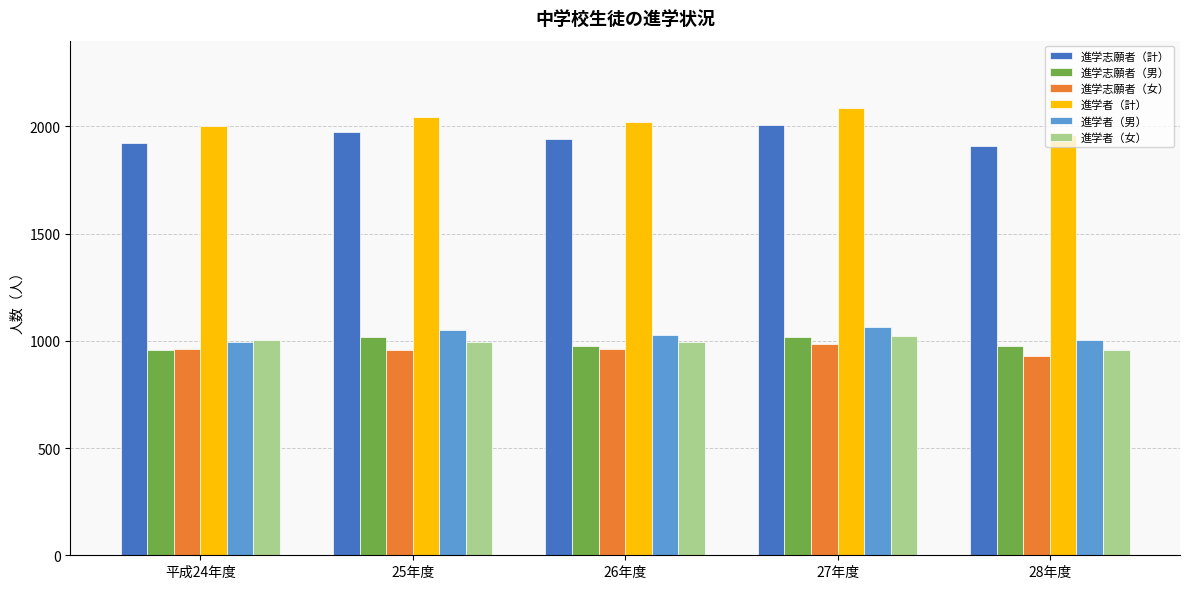

What is the label of the 2nd bar from the left?

25年度